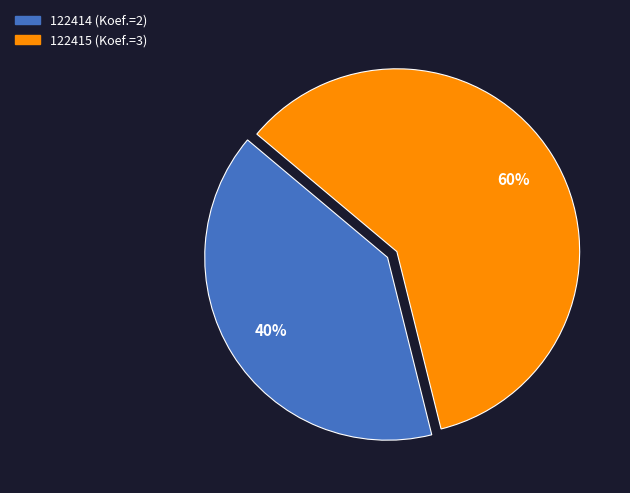

Combined, do 122414 and 122415 account for over 50%?

Yes